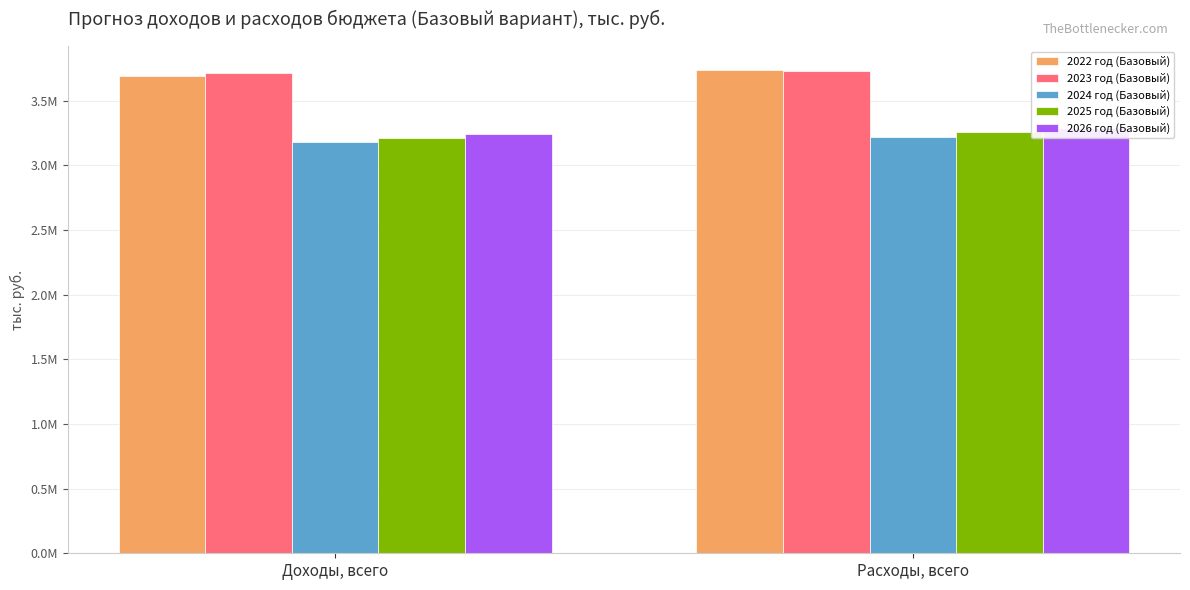

Which series has the widest spread of values?

2022 год (Базовый)